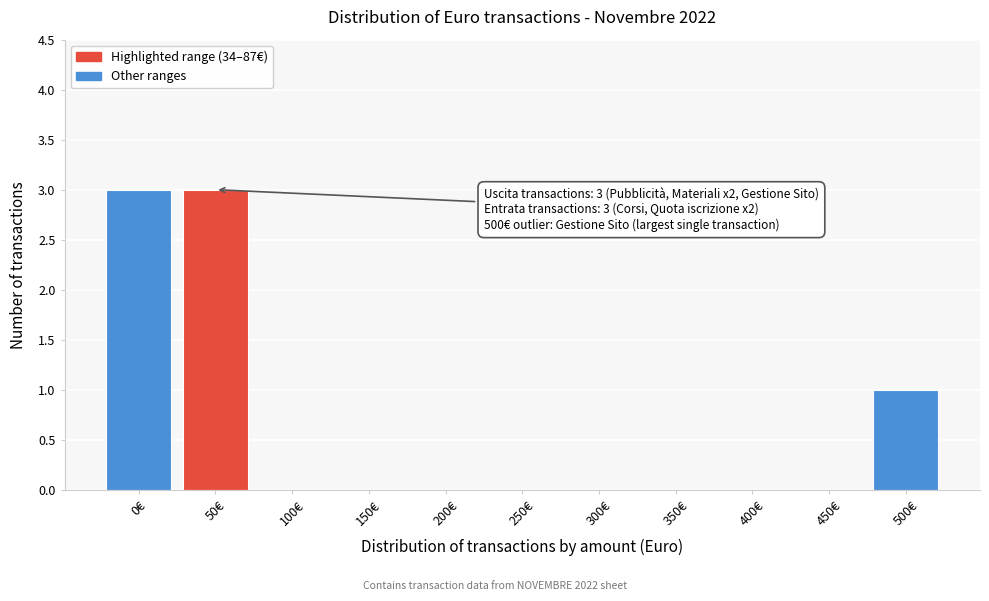

Reading left to right, what are all the values shown in this chart?

0€=3	50€=3	100€=0	150€=0	200€=0	250€=0	300€=0	350€=0	400€=0	450€=0	500€=1